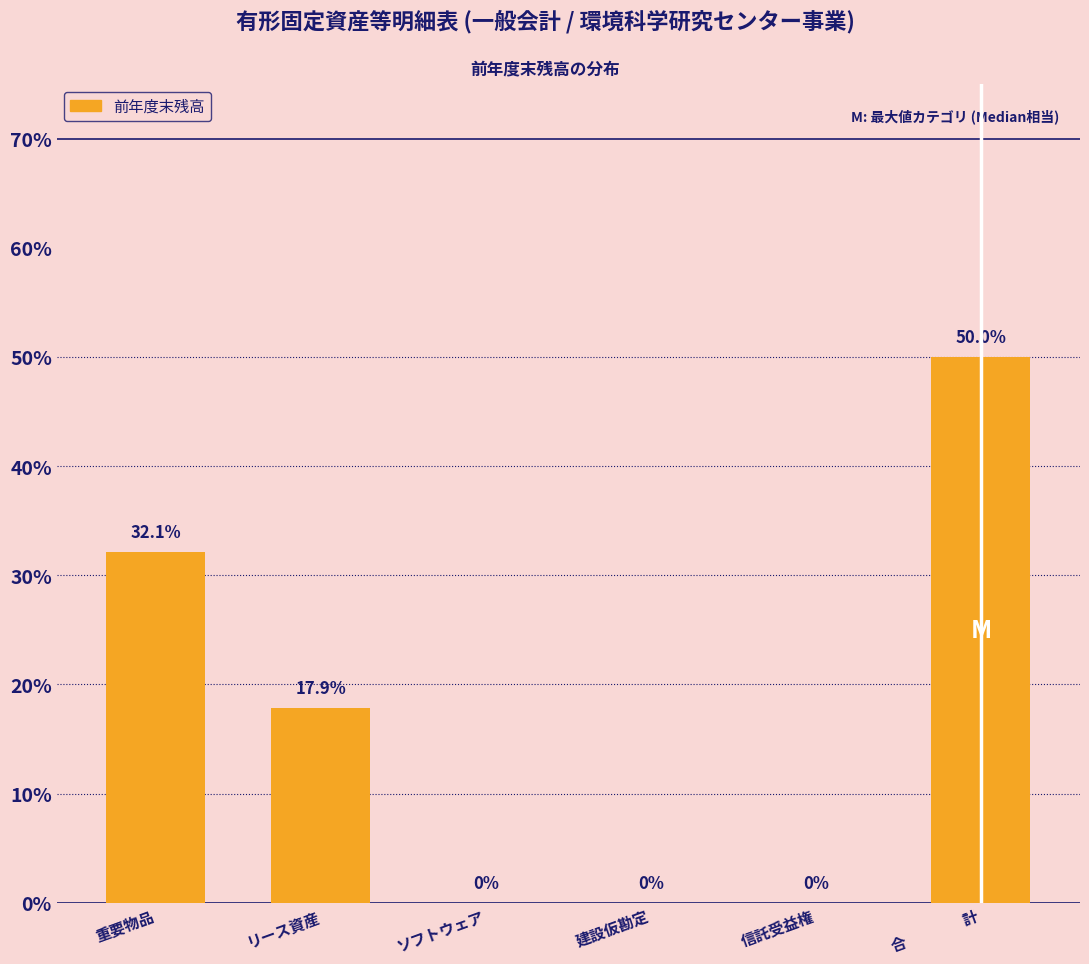

Reading left to right, list all the values displayed in this chart.

重要物品=32.1	リース資産=17.9	ソフトウェア=0.0	建設仮勘定=0.0	信託受益権=0.0	合　　　　計=50.0